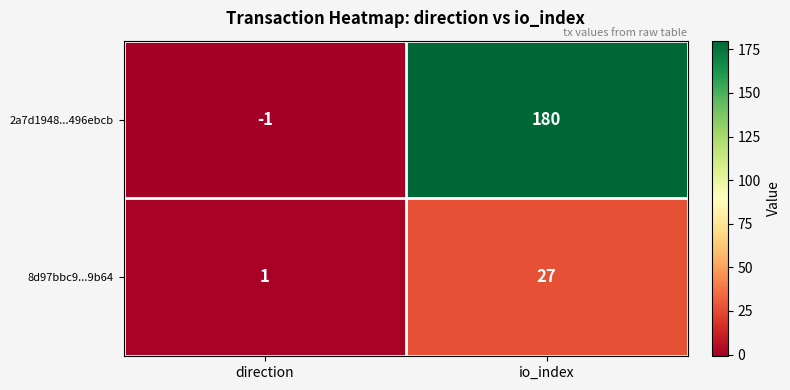

Reading right to left, what are all the values shown in this chart?

2a7d1948...496ebcb: io_index=180	direction=-1
8d97bbc9...9b64: io_index=27	direction=1